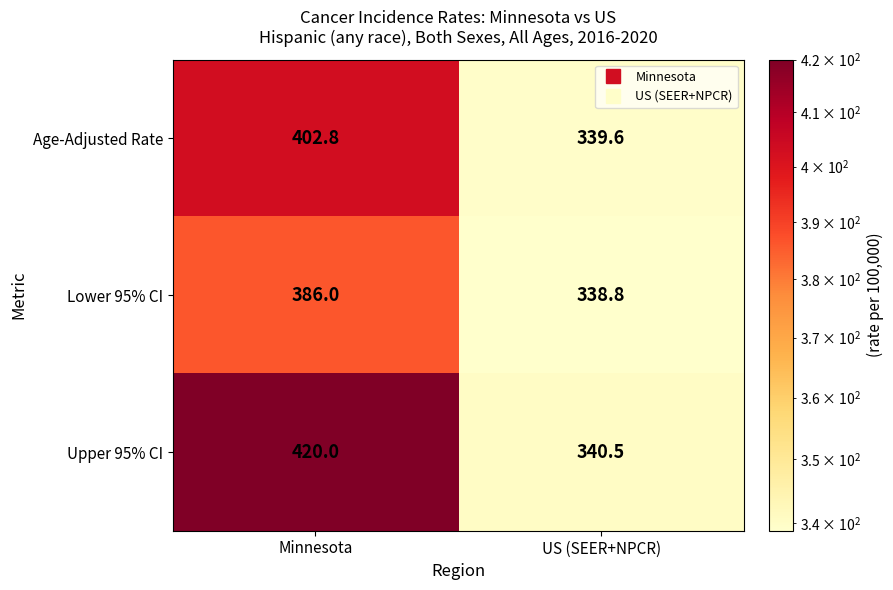

Reading left to right, extract all data points from this chart.

Age-Adjusted Rate: 402.8	339.6
Lower 95% CI: 386.0	338.8
Upper 95% CI: 420.0	340.5